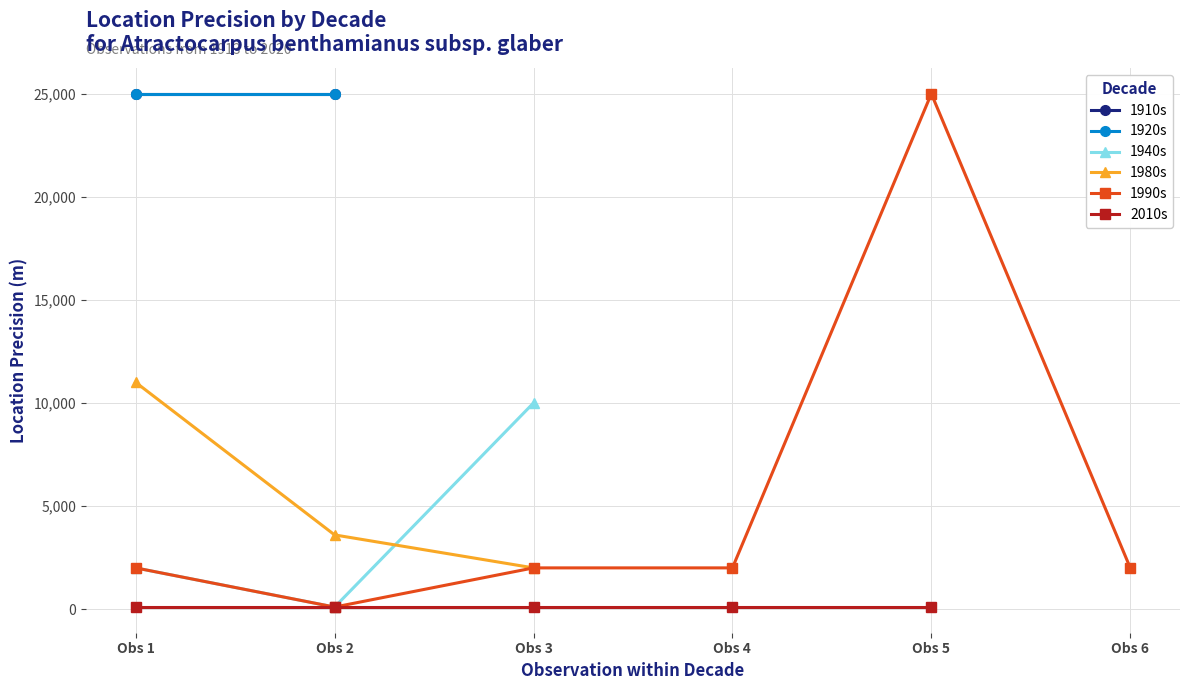

Is the value of 1980s at Obs 3 greater than the value of 1940s at Obs 3?

No